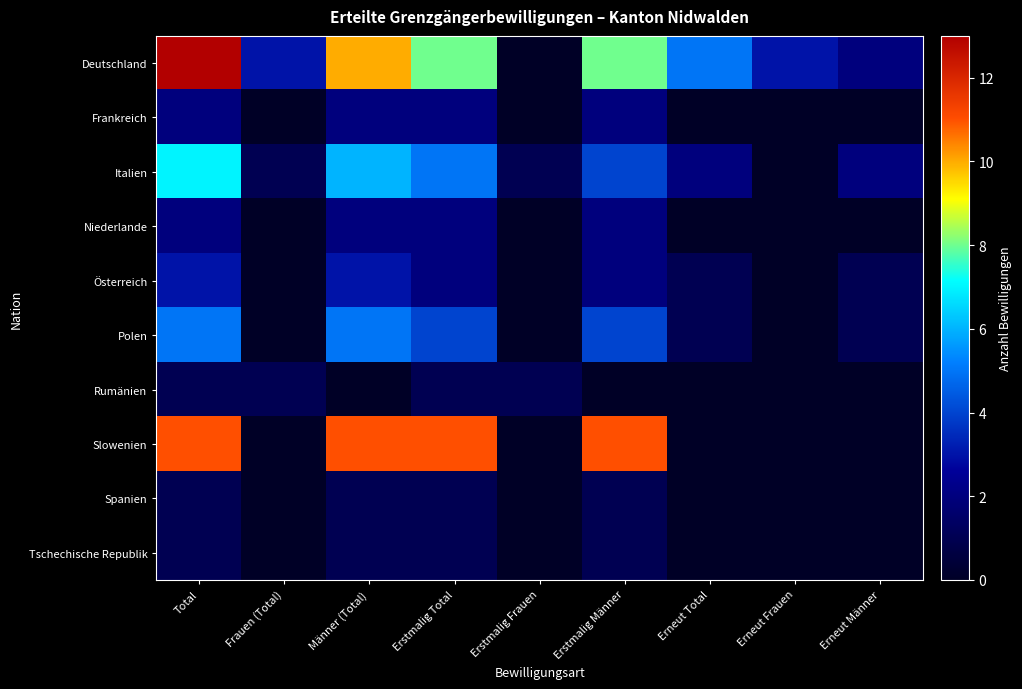

What is the difference between the highest and lowest values at Frauen (Total)?

3